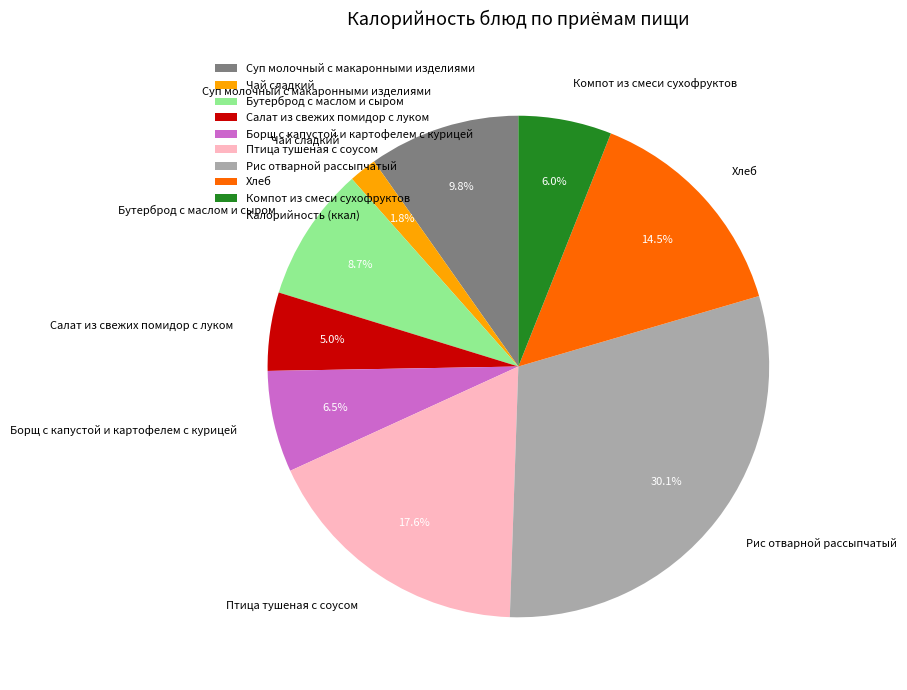

Is there a majority slice in this chart?

No